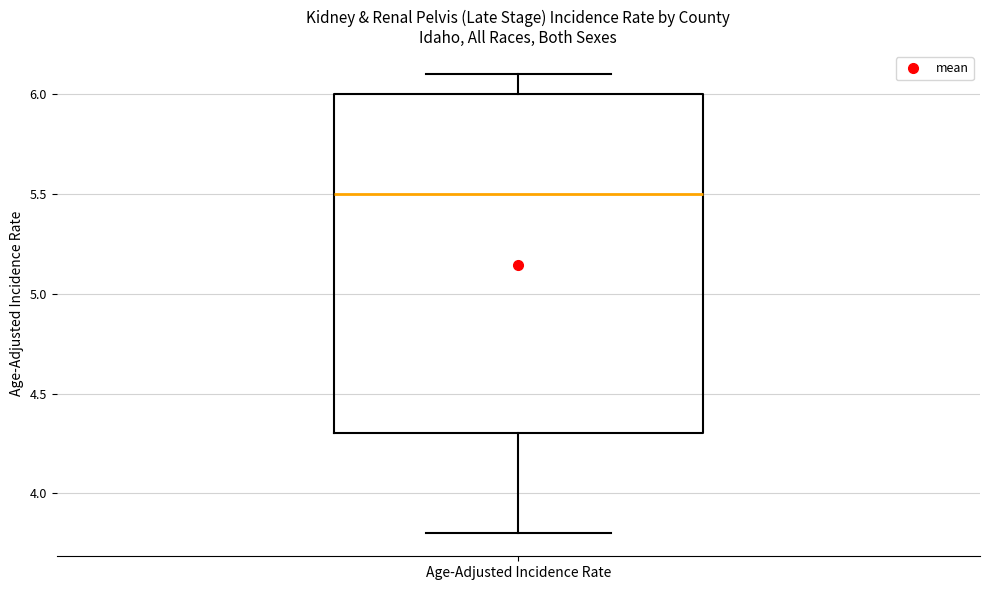

Where does the median line of the box for Age-Adjusted Incidence Rate sit on the y-axis? The values are not printed on the chart, so give them approximately, as read against the axis.

5.5